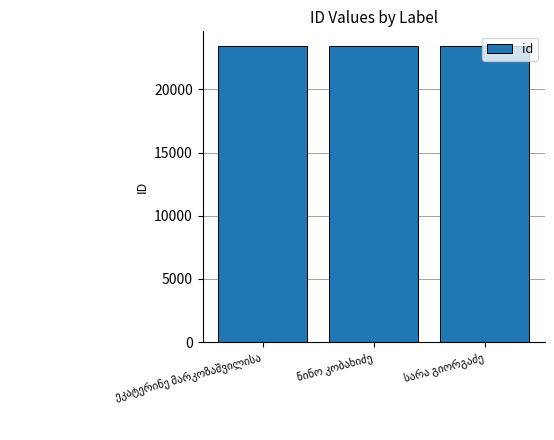

How many data points does each series have?

3